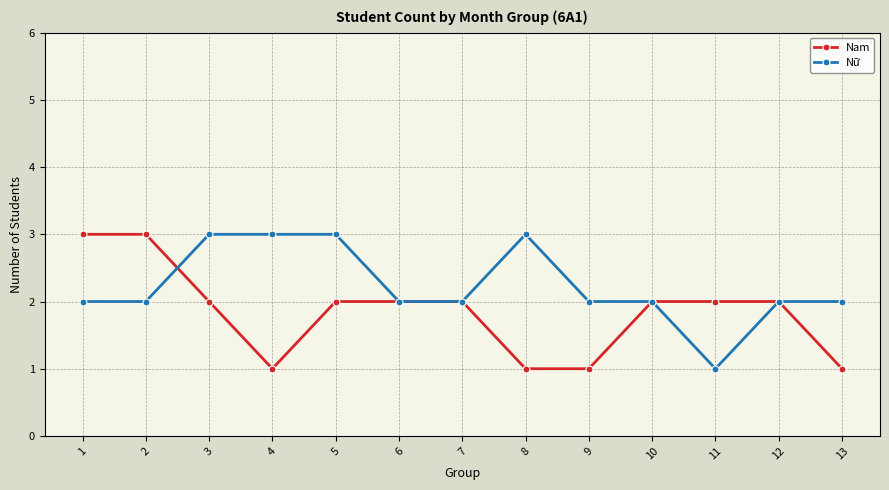

Reading left to right, extract all data points from this chart.

Nam: 3	3	2	1	2	2	2	1	1	2	2	2	1
Nữ: 2	2	3	3	3	2	2	3	2	2	1	2	2